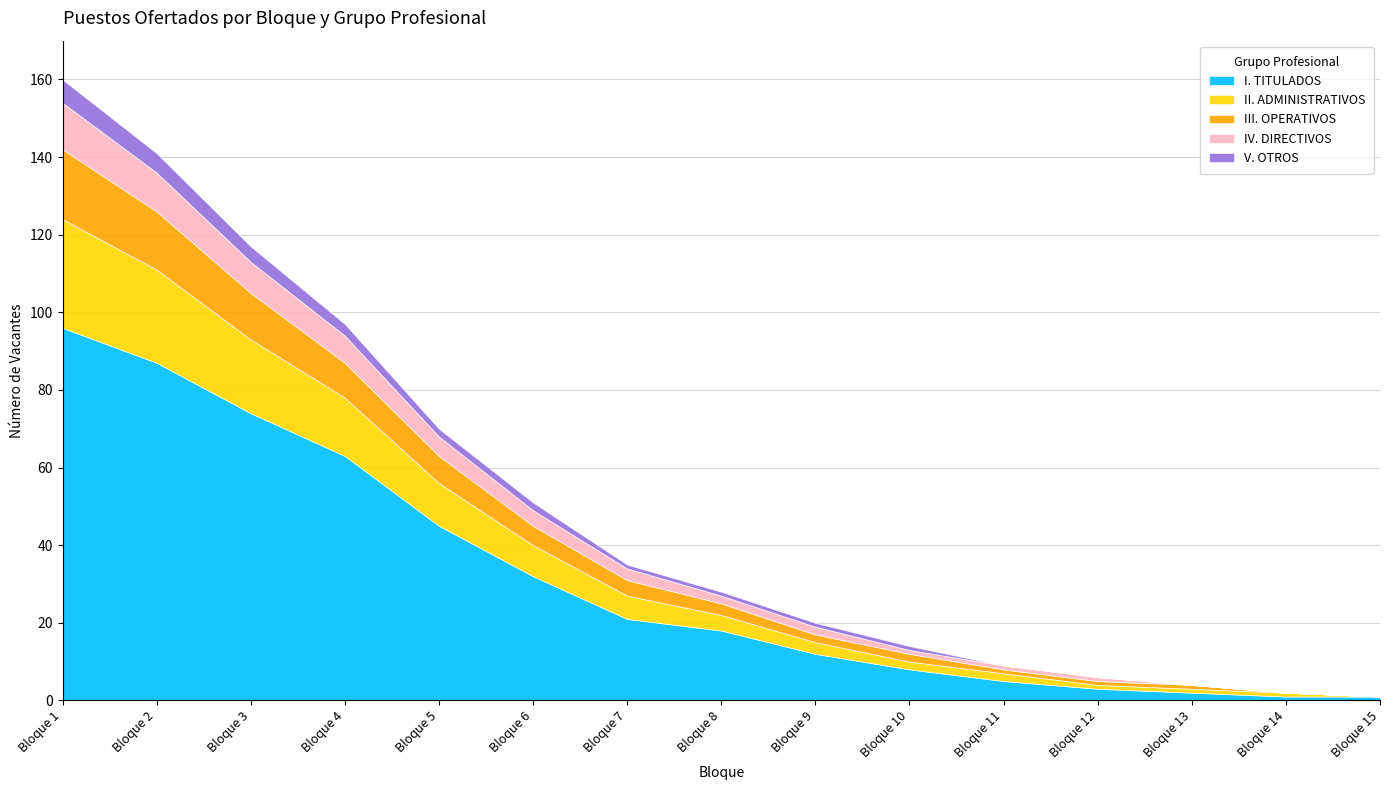

What are all the series names shown in the legend?

I. TITULADOS, II. ADMINISTRATIVOS, III. OPERATIVOS, IV. DIRECTIVOS, V. OTROS